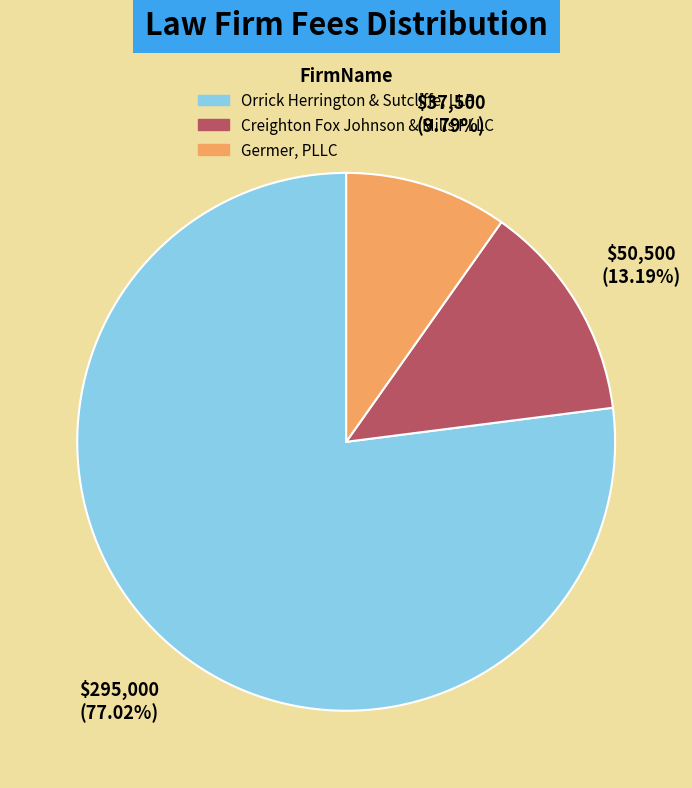

True or false: Germer, PLLC accounts for 10% of the total.

True